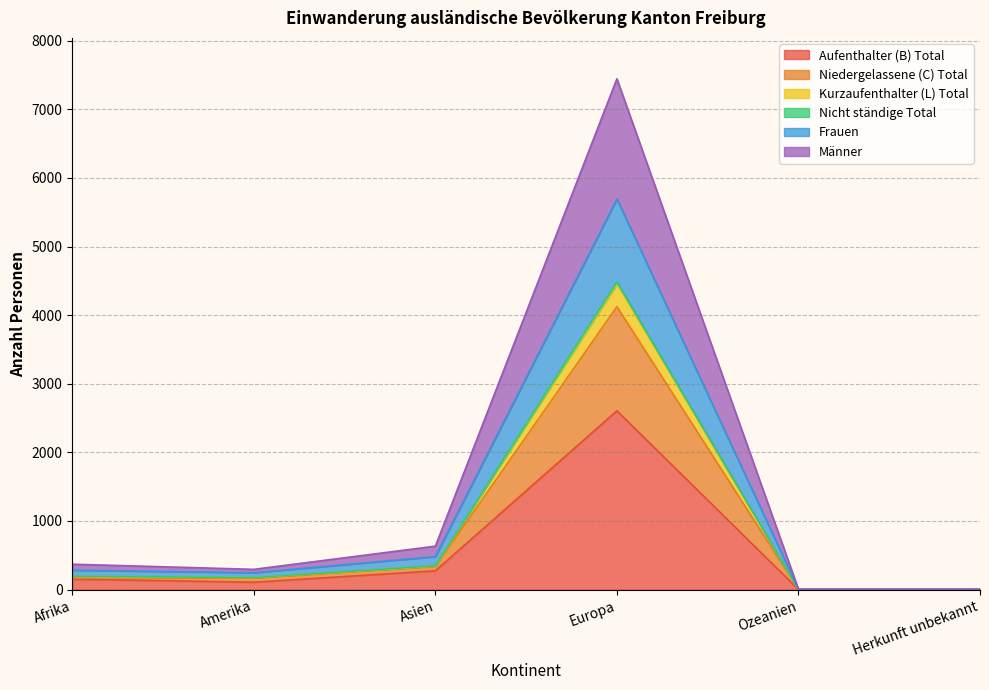

True or false: Nicht ständige Total and Kurzaufenthalter (L) Total cross at least once.

False